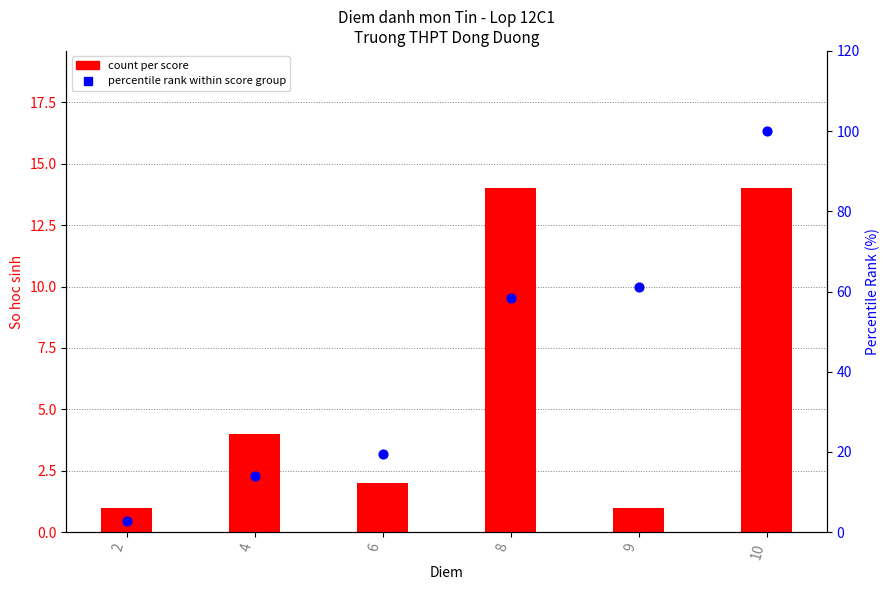

At how many categories does at least one series exceed 48?

3